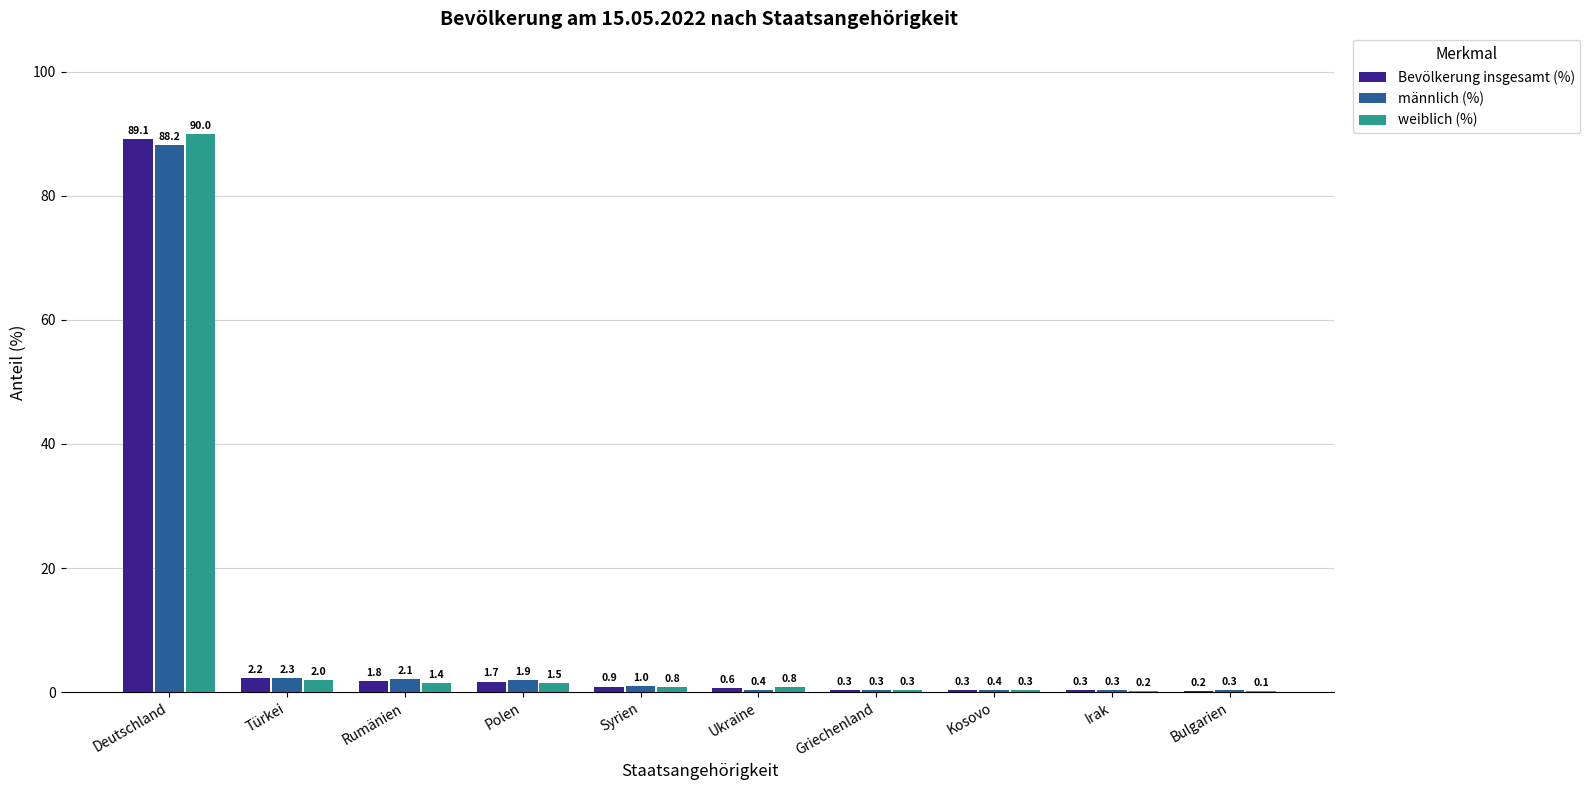

What is the total value across all series at Bulgarien?

0.6